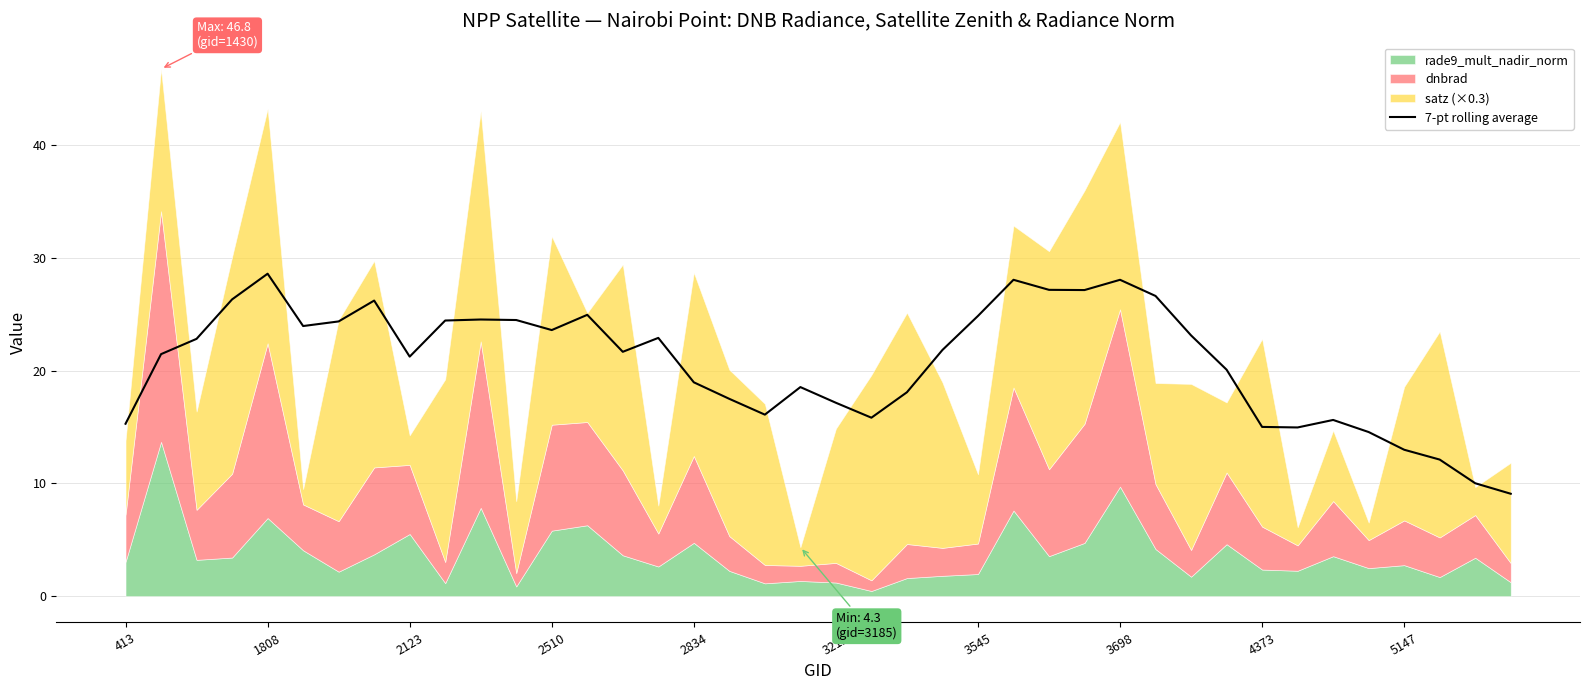

The value of 7-pt rolling average at 5147 is 17.4. True or false?

False